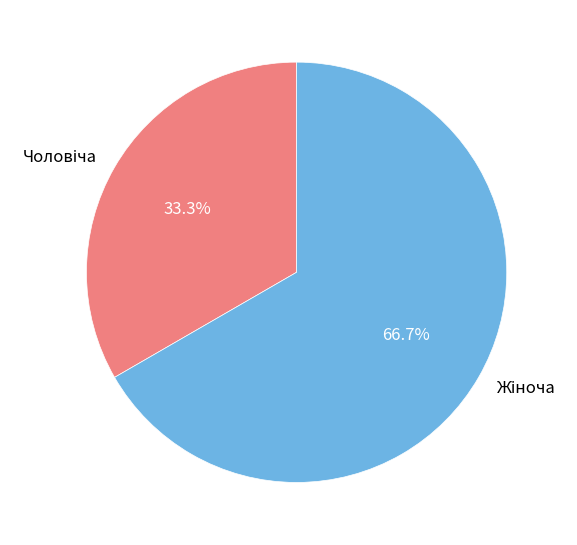

Is there any slice that represents more than half of the pie?

Yes